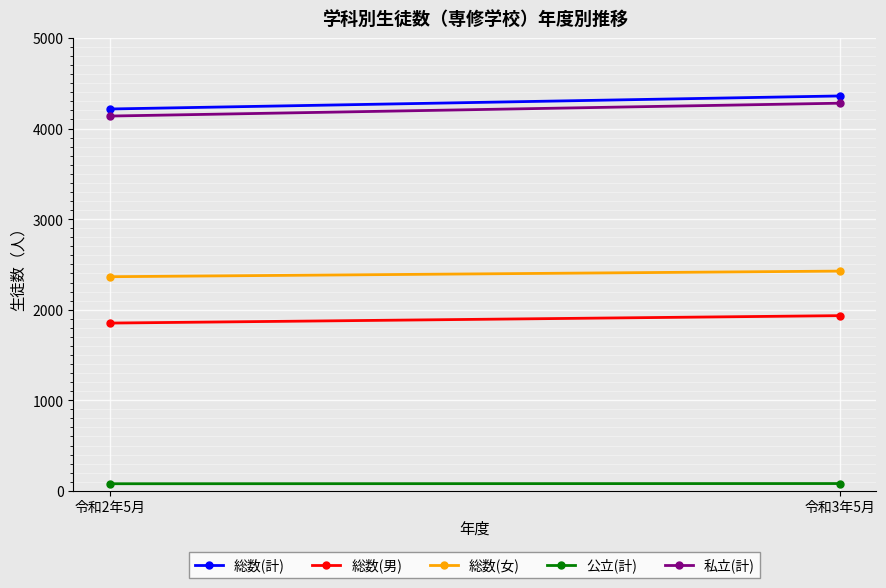

What position from the right is 令和2年5月?

2